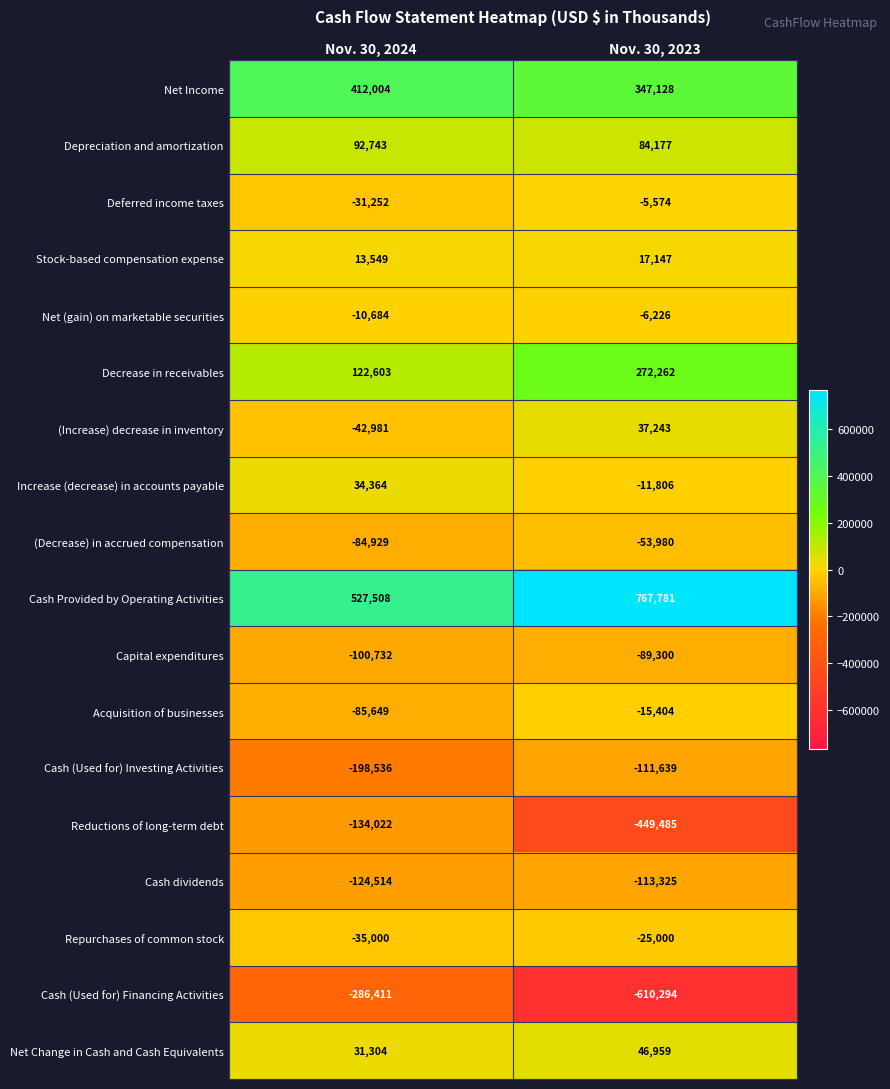

True or false: Net (gain) on marketable securities has a value of -2720 at Nov. 30, 2024.

False